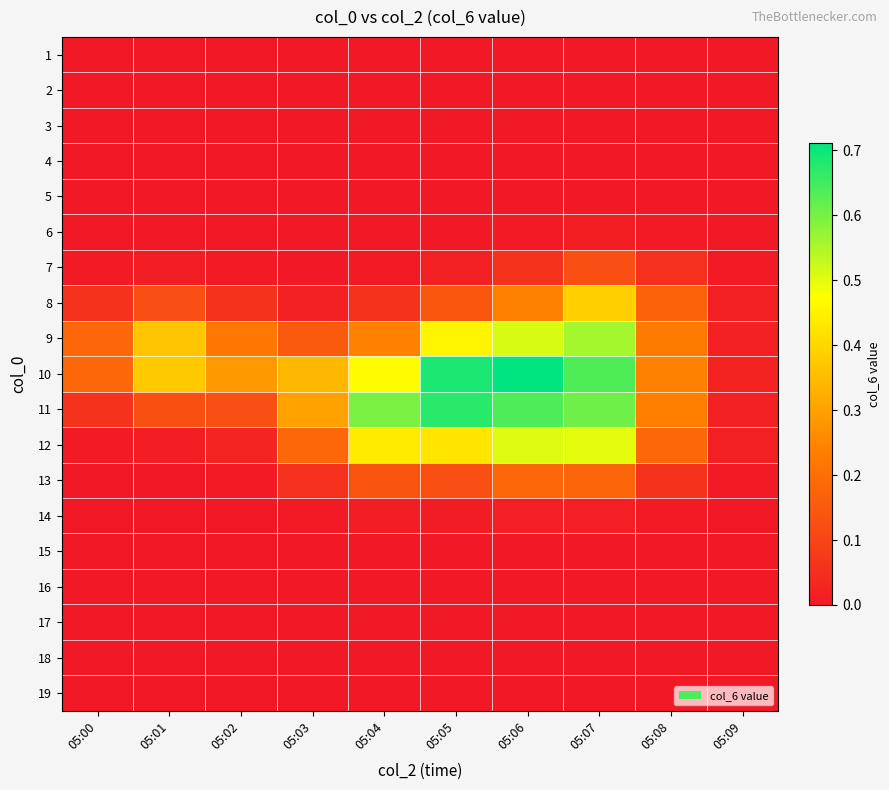

At how many categories does at least one series exceed 0?

10